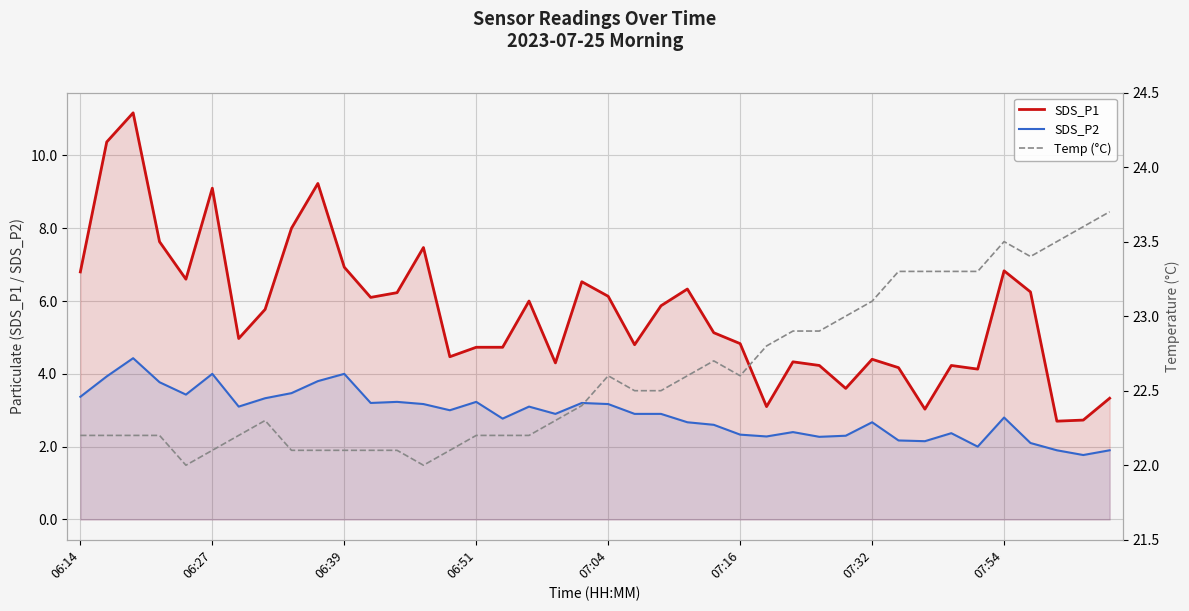

Which series has the widest spread of values?

SDS_P1